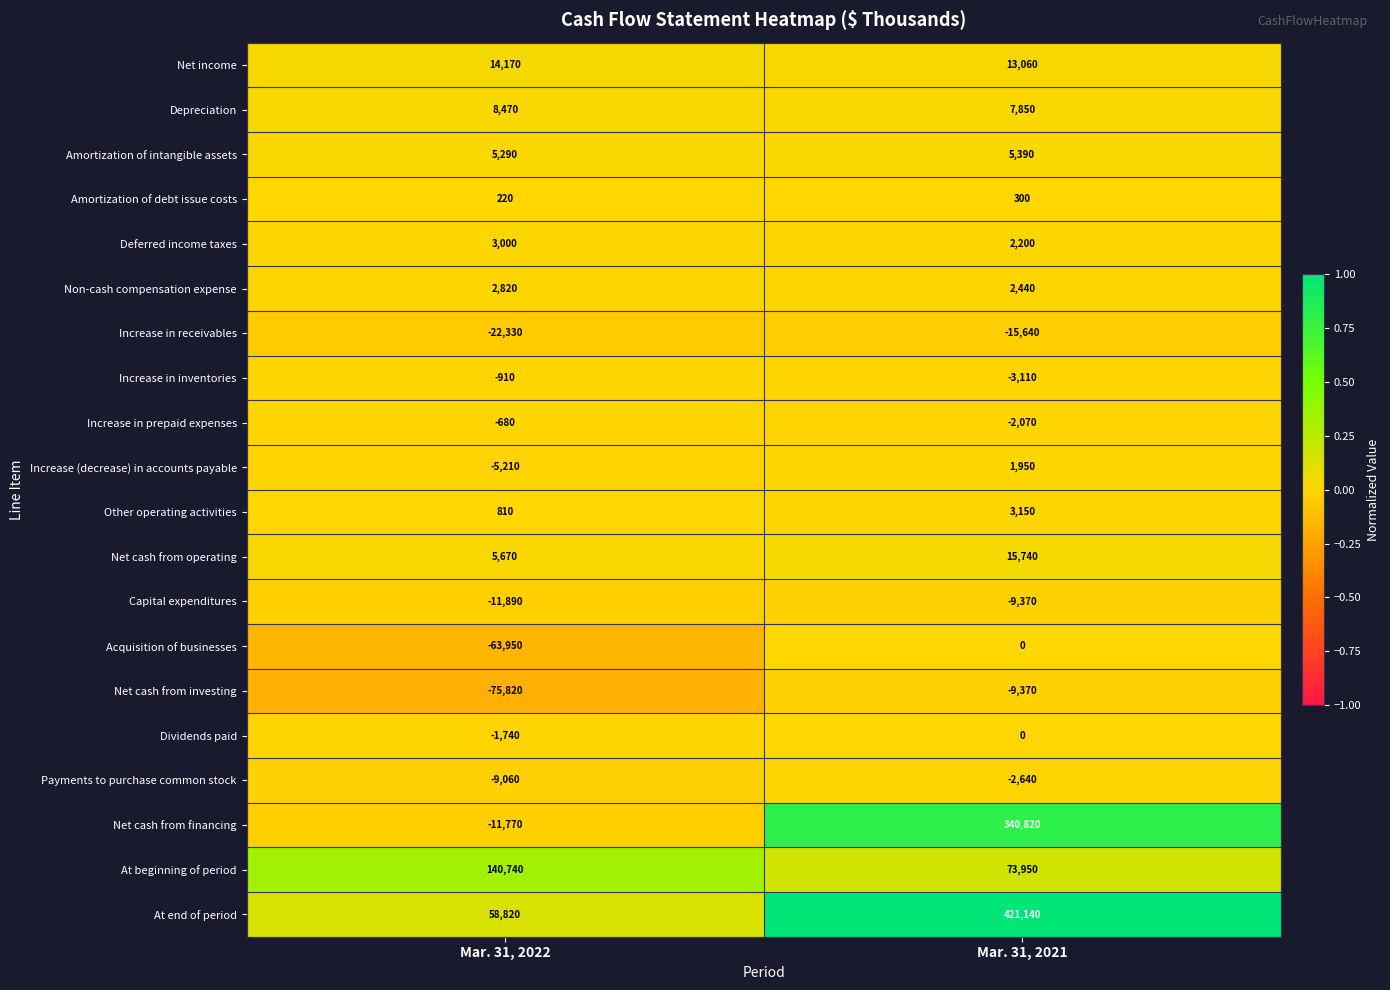

Read the Capital expenditures value at Mar. 31, 2022, to the nearest 10.

-11890